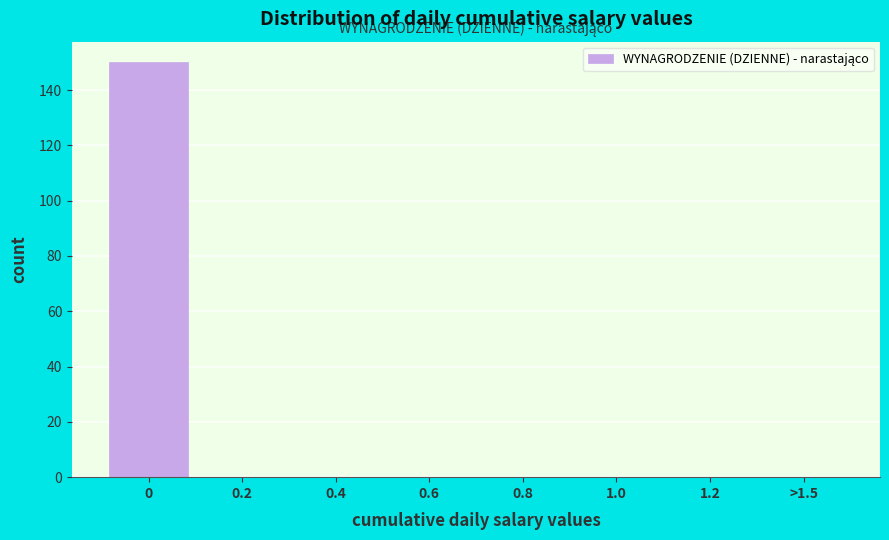

Reading left to right, list all the values displayed in this chart.

0=150	0.2=0	0.4=0	0.6=0	0.8=0	1.0=0	1.2=0	>1.5=0